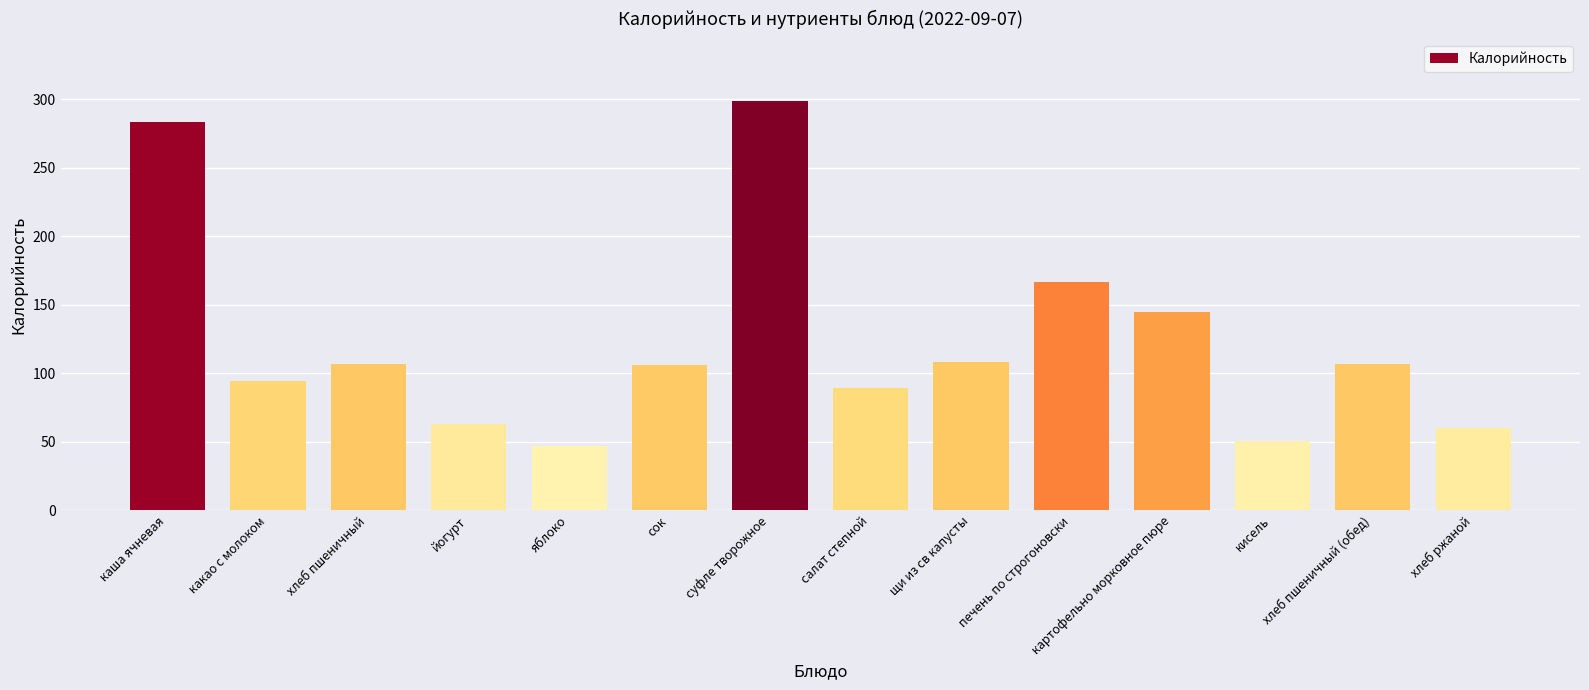

How many bars are there in total?

14